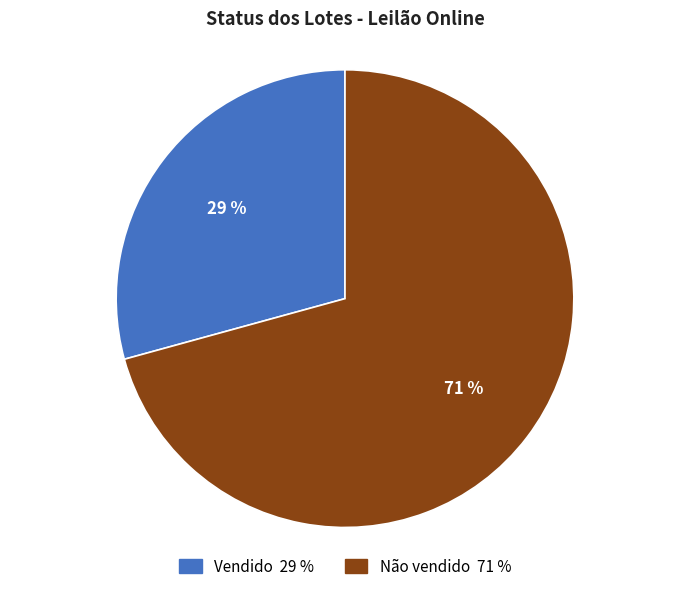

Rank the categories by value from highest to lowest.

Não vendido, Vendido